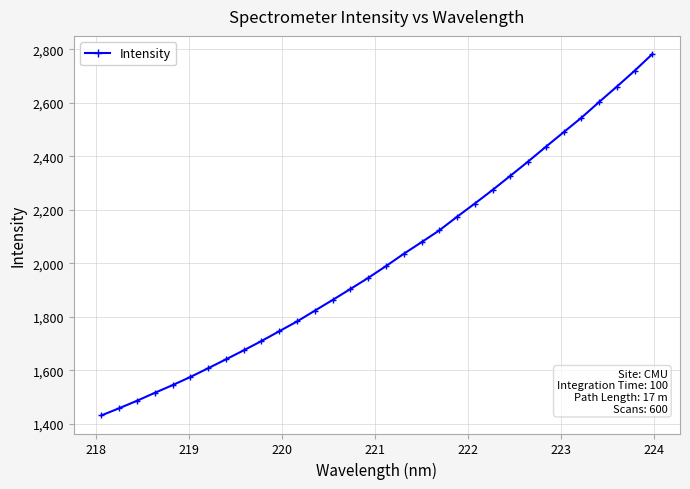

How many values exceed 1988?

16